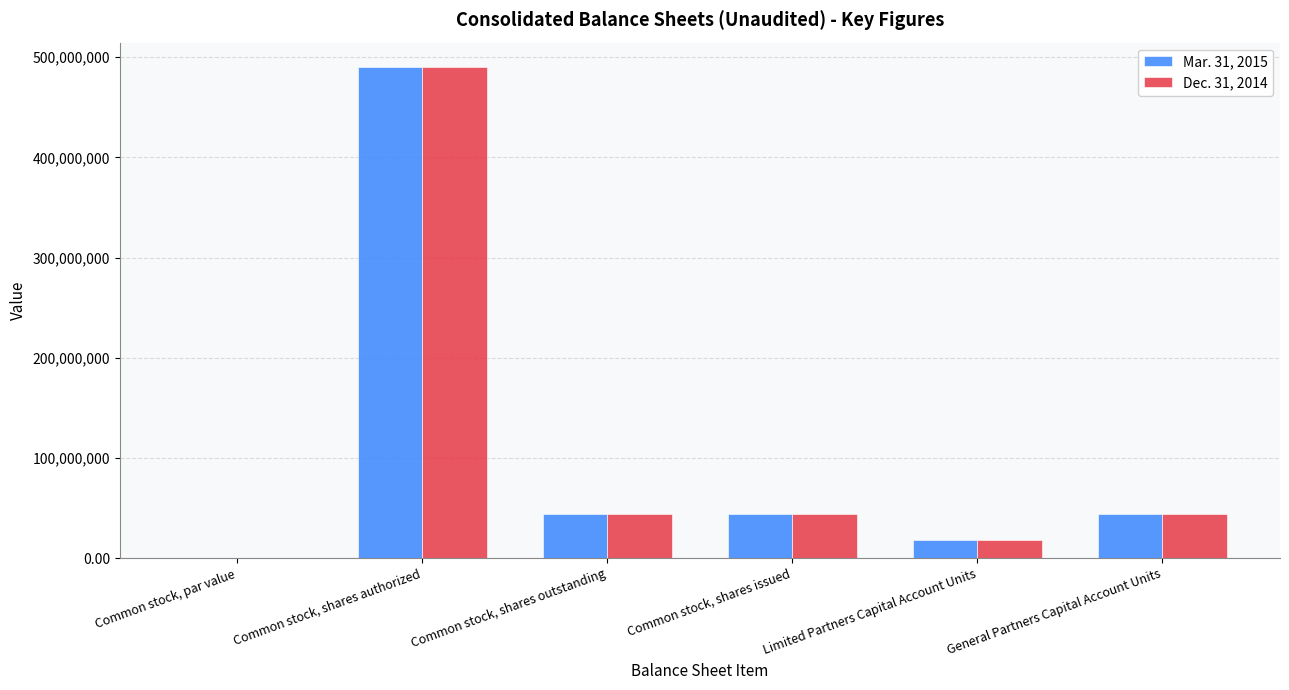

Does the chart contain stacked bars?

No